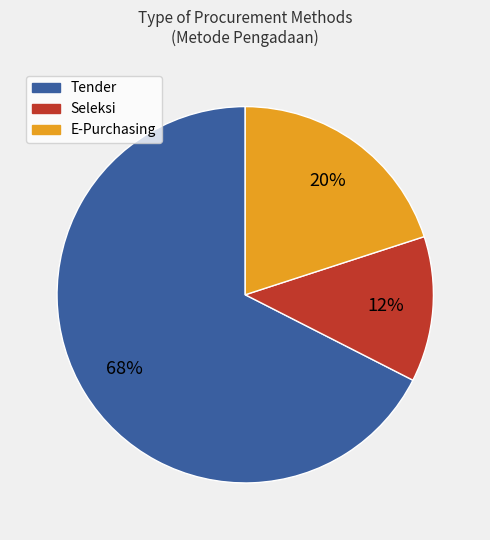

Is the sum of E-Purchasing and Tender greater than half?

Yes